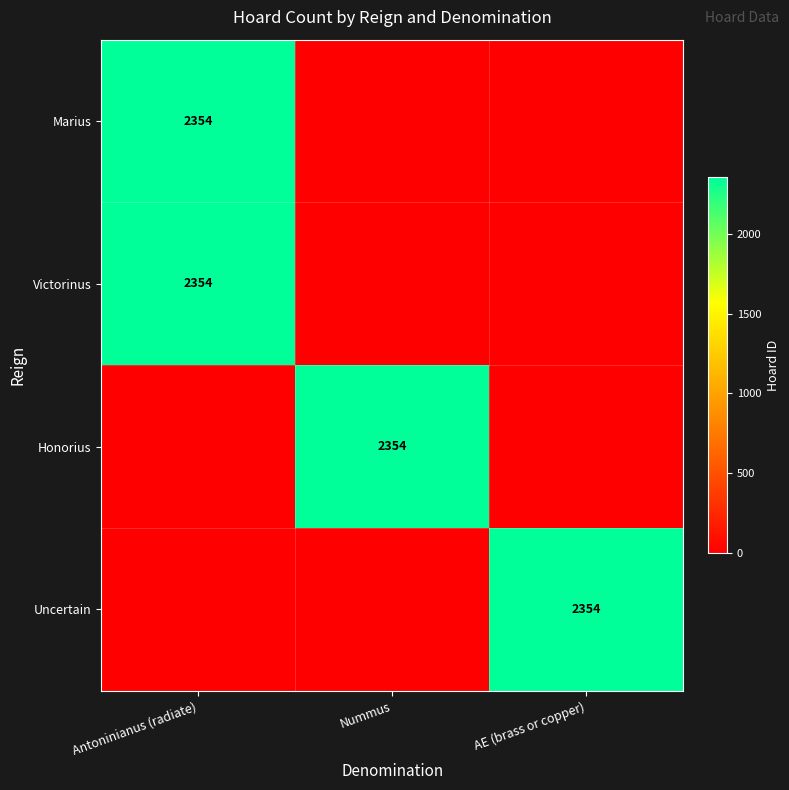

The Honorius series shows 3994 at Nummus. True or false?

False